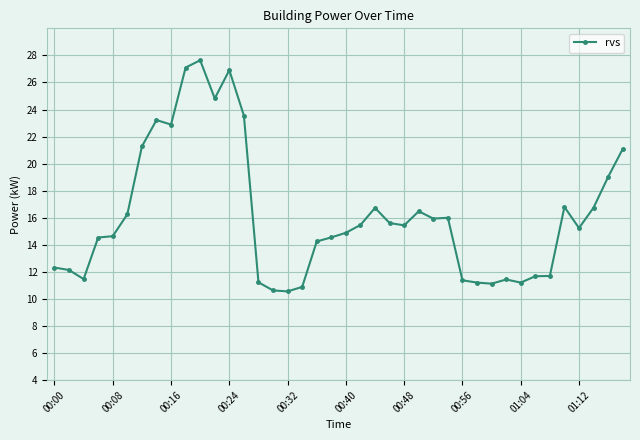

What is the value of the 13th point from the left?

26.9